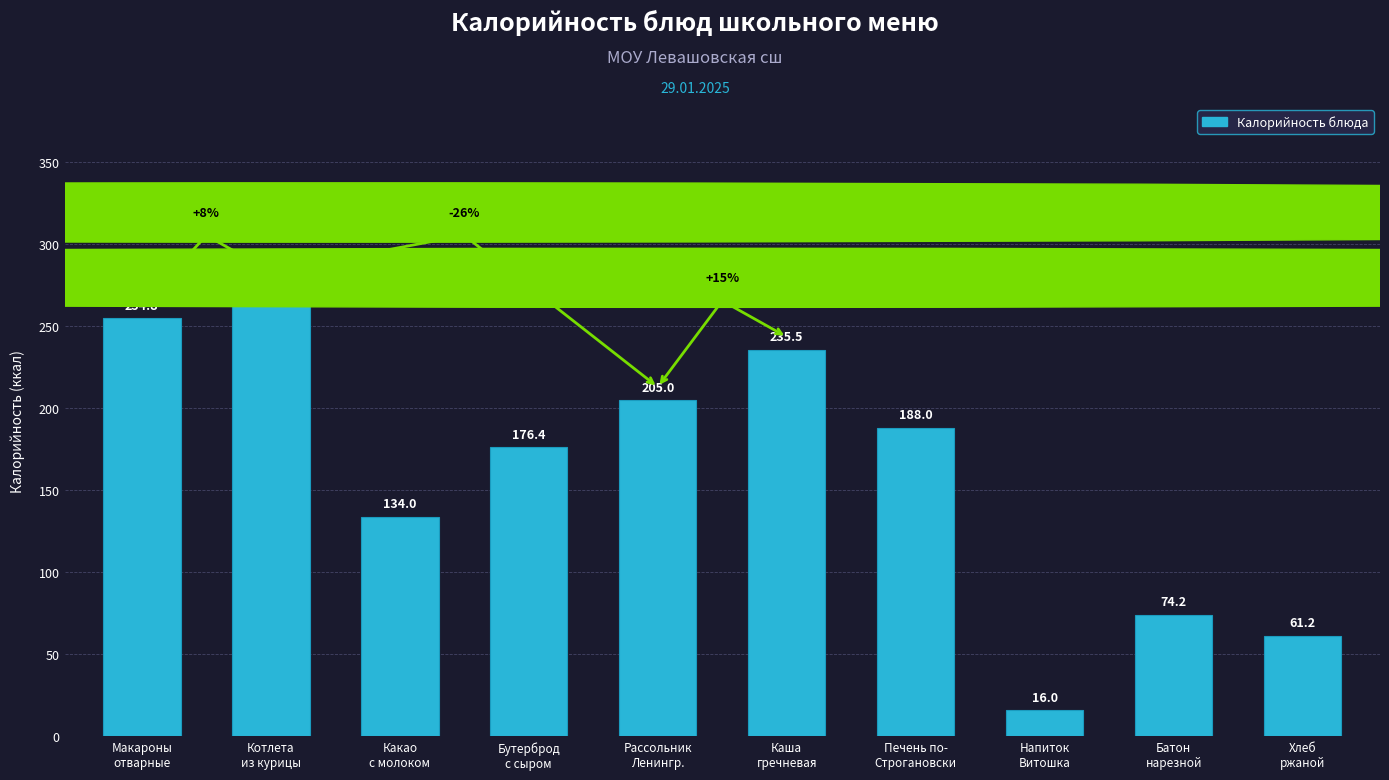

What is the value of the 1st bar from the left?

254.8